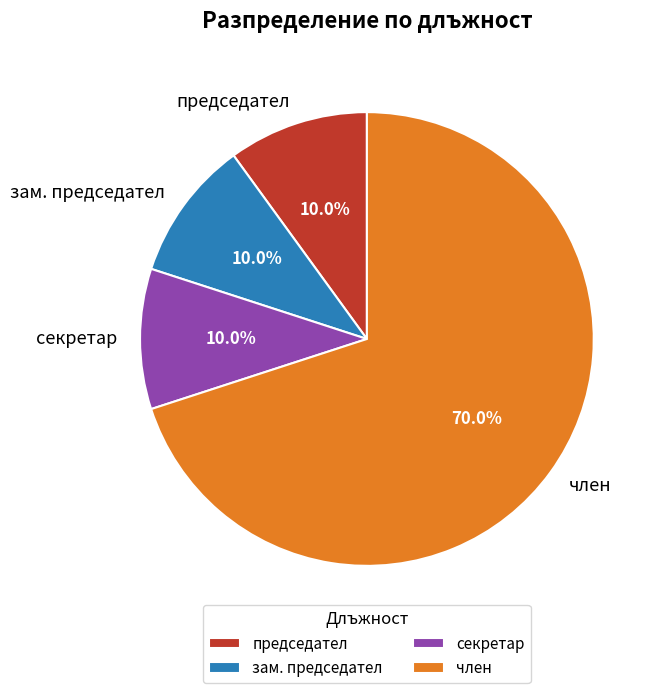

How many slices are in this pie chart?

4